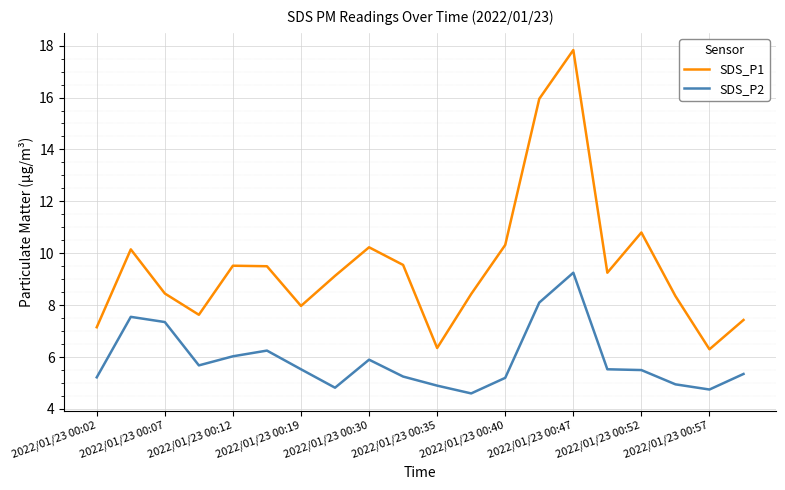

True or false: SDS_P1 and SDS_P2 cross at least once.

False